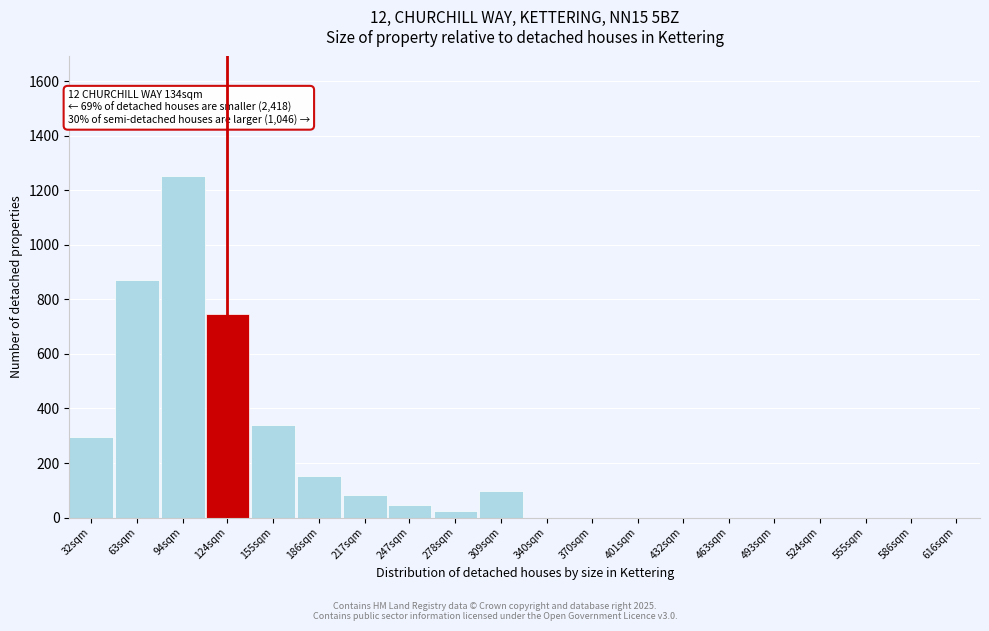

Reading left to right, list all the values displayed in this chart.

32sqm=297	63sqm=872	94sqm=1253	124sqm=748	155sqm=340	186sqm=152	217sqm=84	247sqm=47	278sqm=25	309sqm=96	340sqm=0	370sqm=0	401sqm=0	432sqm=0	463sqm=0	493sqm=0	524sqm=0	555sqm=0	586sqm=0	616sqm=0